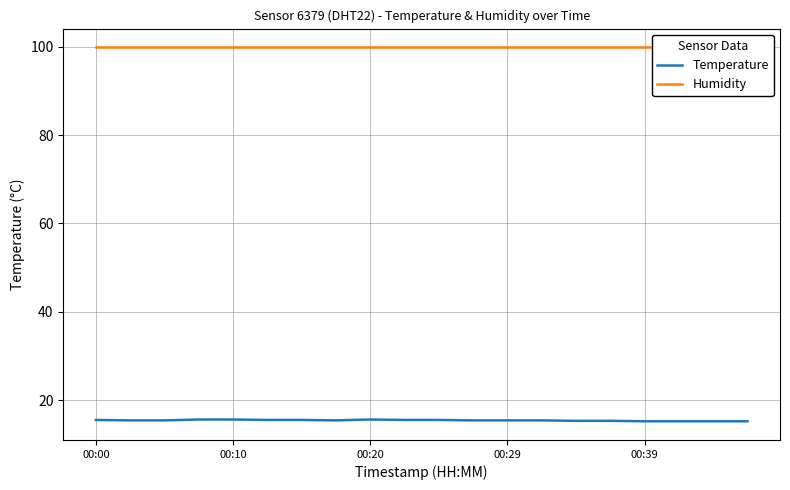

What are all the series names shown in the legend?

Temperature, Humidity